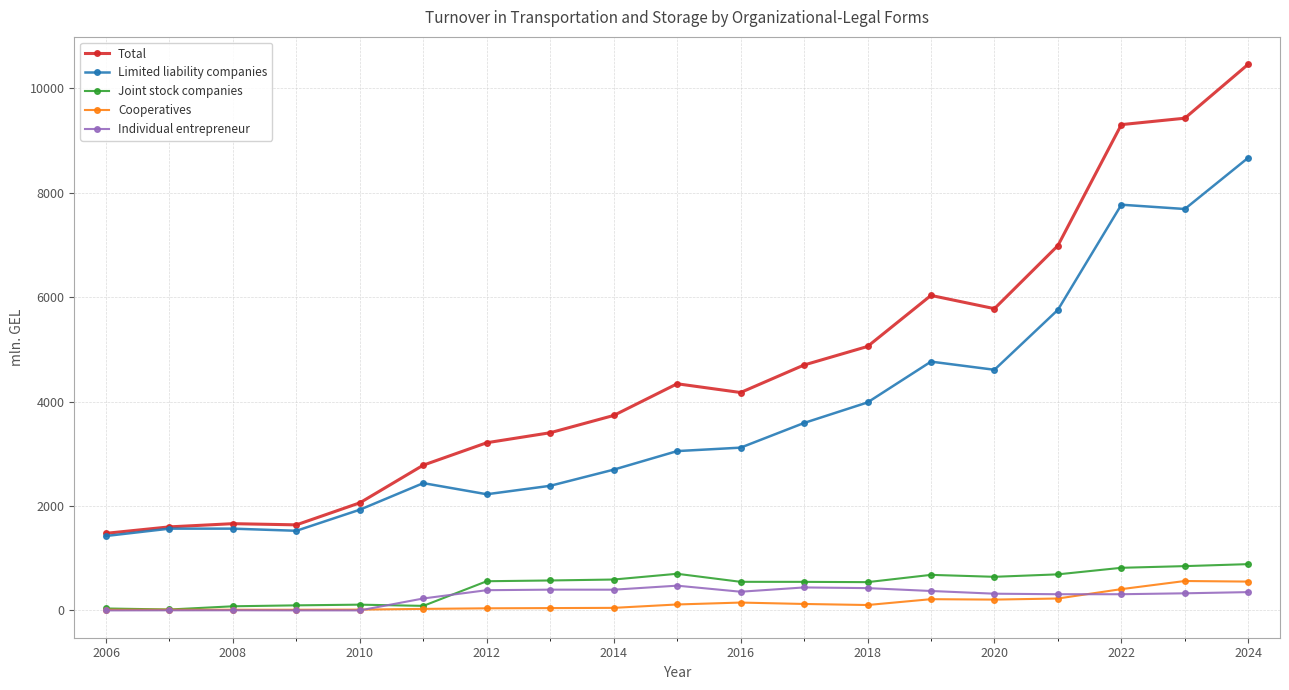

What is the value of the Joint stock companies point at the 19th from the left?

886.1